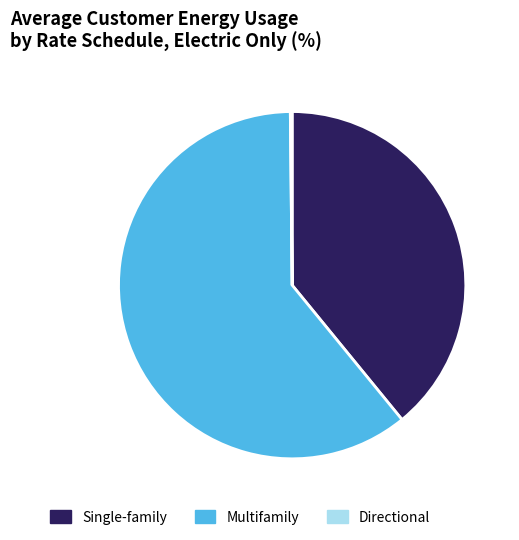

Is there any slice that represents more than half of the pie?

Yes